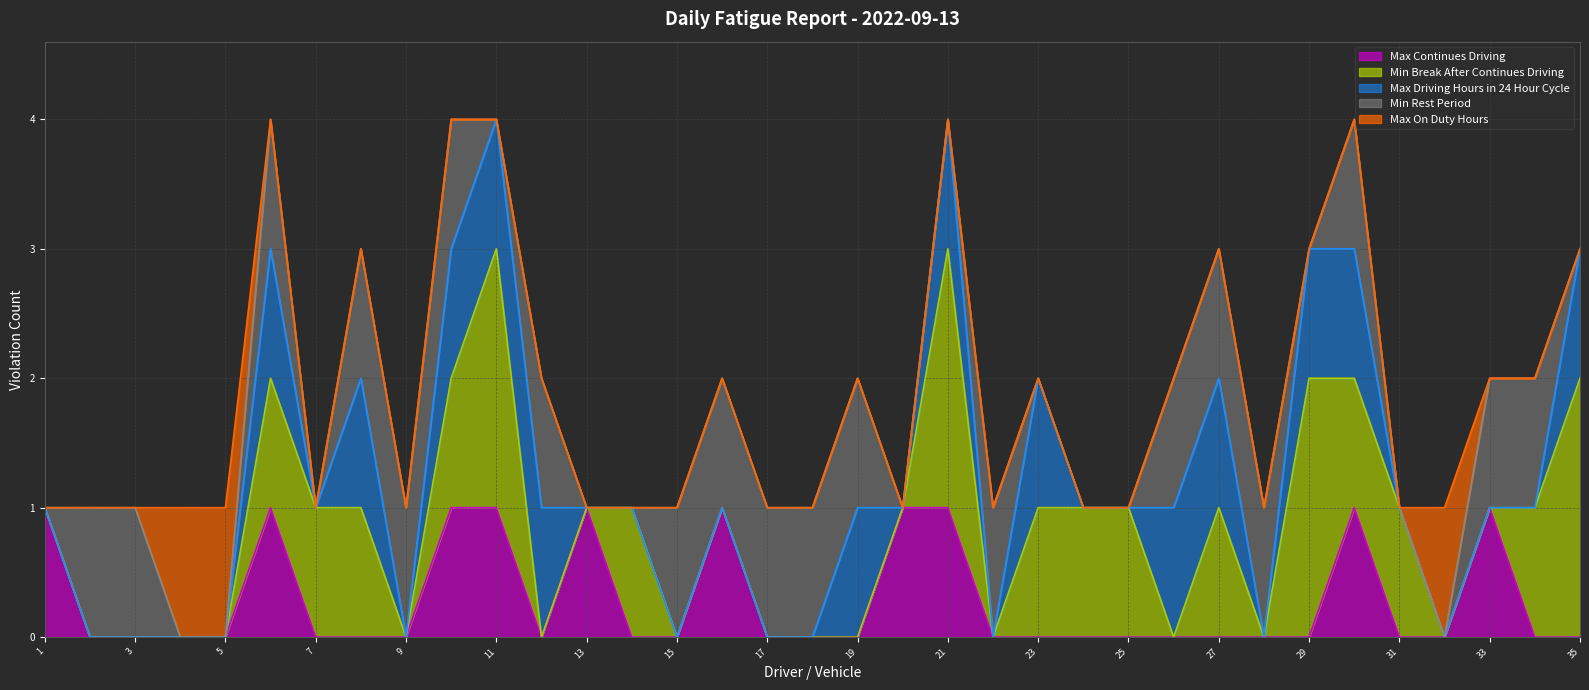

Reading left to right, list all the values displayed in this chart.

Max Continues Driving: 1=1	2=0	3=0	4=0	5=0	6=1	7=0	8=0	9=0	10=1	11=1	12=0	13=1	14=0	15=0	16=1	17=0	18=0	19=0	20=1	21=1	22=0	23=0	24=0	25=0	26=0	27=0	28=0	29=0	30=1	31=0	32=0	33=1	34=0	35=0
Min Break After Continues Driving: 1=0	2=0	3=0	4=0	5=0	6=1	7=1	8=1	9=0	10=1	11=2	12=0	13=0	14=1	15=0	16=0	17=0	18=0	19=0	20=0	21=2	22=0	23=1	24=1	25=1	26=0	27=1	28=0	29=2	30=1	31=1	32=0	33=0	34=1	35=2
Max Driving Hours in 24 Hour Cycle: 1=0	2=0	3=0	4=0	5=0	6=1	7=0	8=1	9=0	10=1	11=1	12=1	13=0	14=0	15=0	16=0	17=0	18=0	19=1	20=0	21=1	22=0	23=1	24=0	25=0	26=1	27=1	28=0	29=1	30=1	31=0	32=0	33=0	34=0	35=1
Min Rest Period: 1=0	2=1	3=1	4=0	5=0	6=1	7=0	8=1	9=1	10=1	11=0	12=1	13=0	14=0	15=1	16=1	17=1	18=1	19=1	20=0	21=0	22=1	23=0	24=0	25=0	26=1	27=1	28=1	29=0	30=1	31=0	32=0	33=1	34=1	35=0
Max On Duty Hours: 1=0	2=0	3=0	4=1	5=1	6=0	7=0	8=0	9=0	10=0	11=0	12=0	13=0	14=0	15=0	16=0	17=0	18=0	19=0	20=0	21=0	22=0	23=0	24=0	25=0	26=0	27=0	28=0	29=0	30=0	31=0	32=1	33=0	34=0	35=0